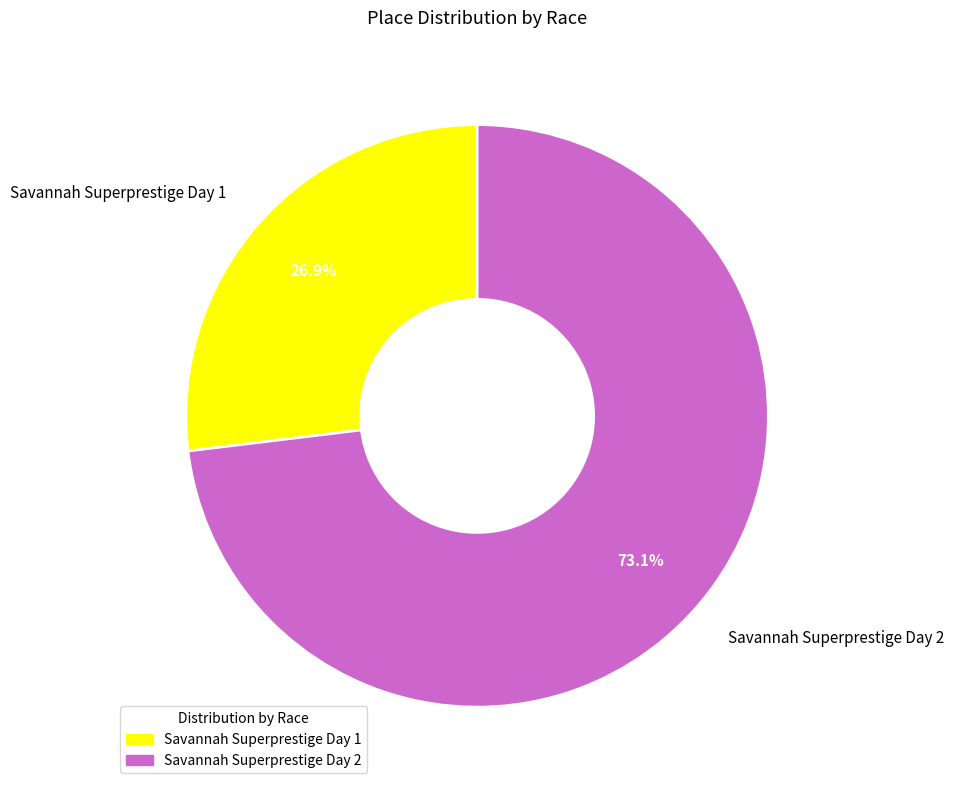

Combined, do Savannah Superprestige Day 1 and Savannah Superprestige Day 2 account for over 50%?

Yes